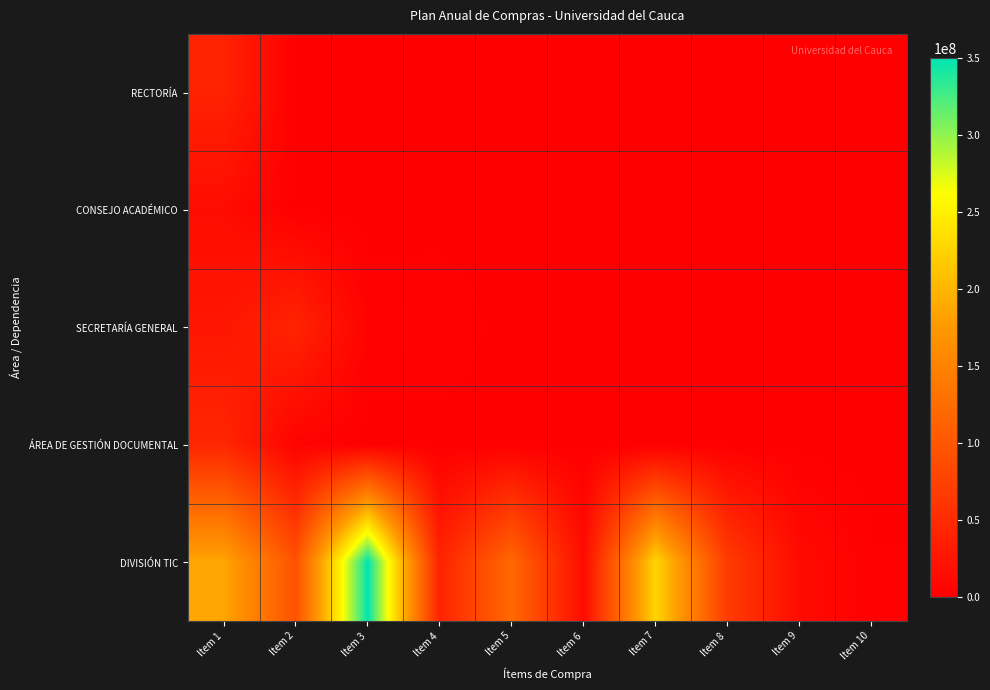

Reading left to right, extract all data points from this chart.

RECTORÍA: Item 1=40000000	Item 2=0	Item 3=0	Item 4=0	Item 5=0	Item 6=0	Item 7=0	Item 8=0	Item 9=0	Item 10=0
CONSEJO ACADÉMICO: Item 1=14704723	Item 2=0	Item 3=0	Item 4=0	Item 5=0	Item 6=0	Item 7=0	Item 8=0	Item 9=0	Item 10=0
SECRETARÍA GENERAL: Item 1=25923755	Item 2=41894405	Item 3=3352650	Item 4=3602981	Item 5=0	Item 6=0	Item 7=0	Item 8=0	Item 9=0	Item 10=0
ÁREA DE GESTIÓN DOCUMENTAL: Item 1=43876585	Item 2=4036591	Item 3=0	Item 4=0	Item 5=0	Item 6=0	Item 7=0	Item 8=0	Item 9=0	Item 10=0
DIVISIÓN TIC: Item 1=186741009	Item 2=93150000	Item 3=350000000	Item 4=40000000	Item 5=119637662	Item 6=14000000	Item 7=226981270	Item 8=68316000	Item 9=13241116	Item 10=1634265